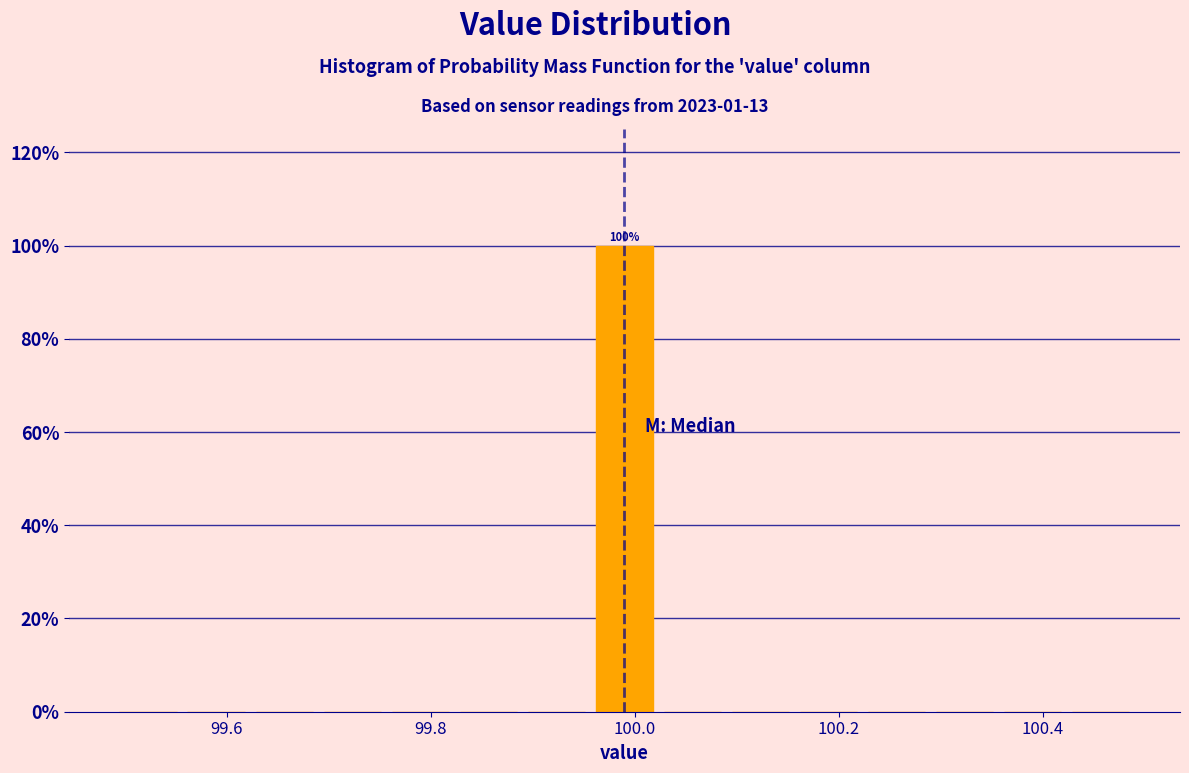

Read against the x-axis, roughly where is the centre of the tallest bar?

100.00